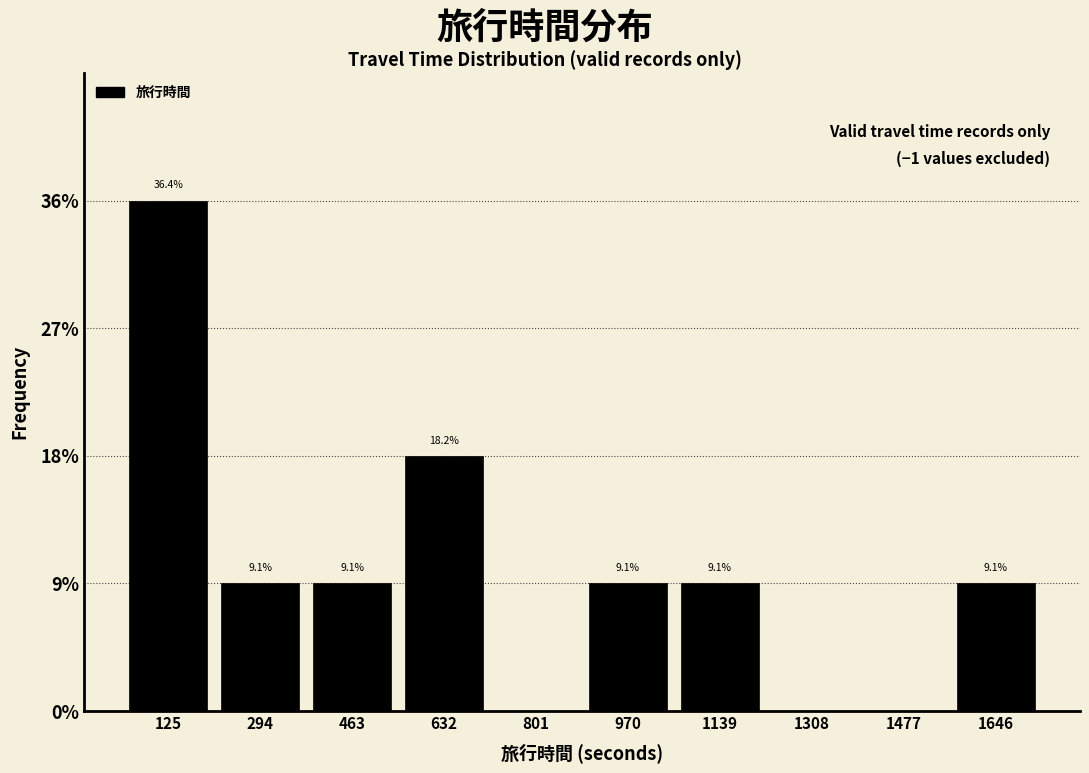

Over which range of the x-axis is the bar tallest?

40 to 220